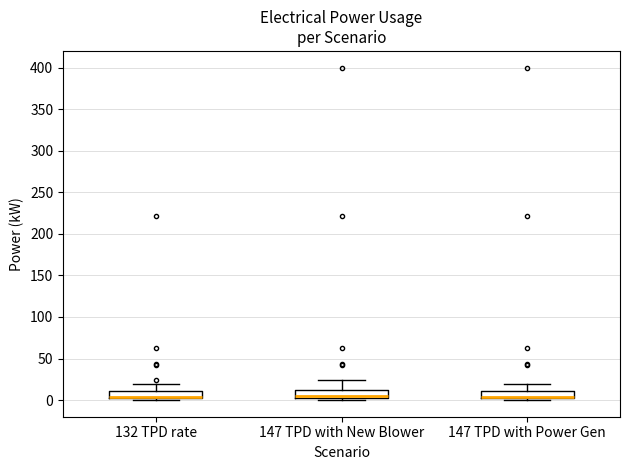

Where is the lower edge of the box for 132 TPD rate on the y-axis? The values are not printed on the chart, so give them approximately, as read against the axis.

0